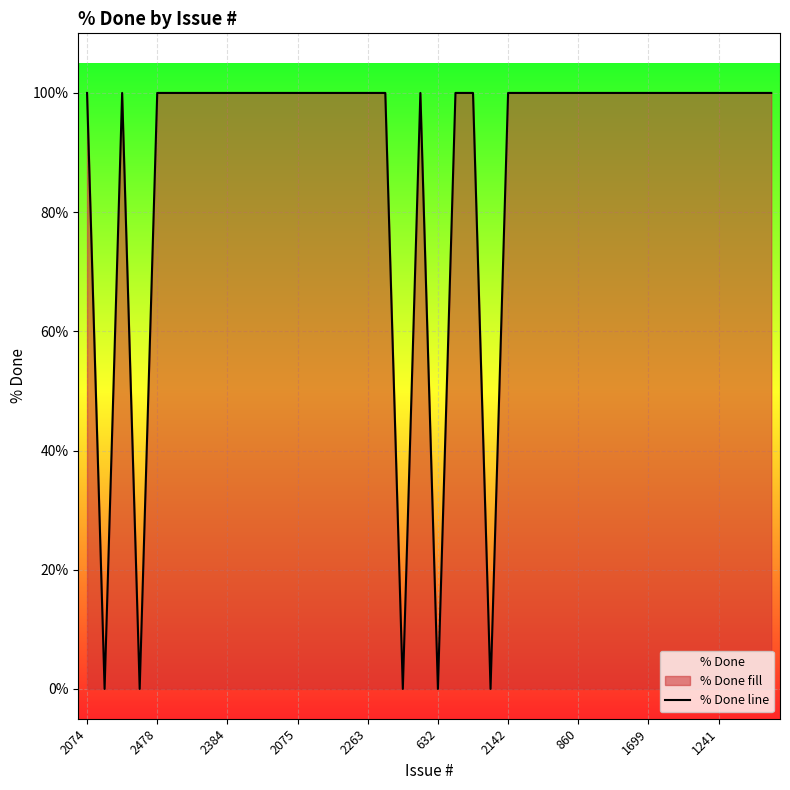

The chart shows a value of 100 at 30. True or false?

True